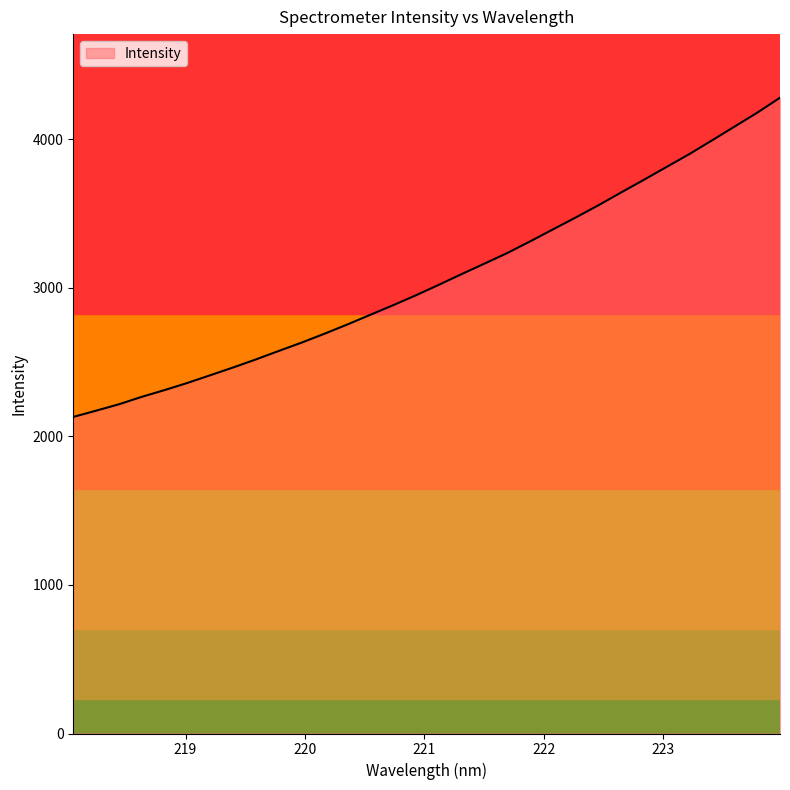

What is the maximum value shown in the chart?

4280.0